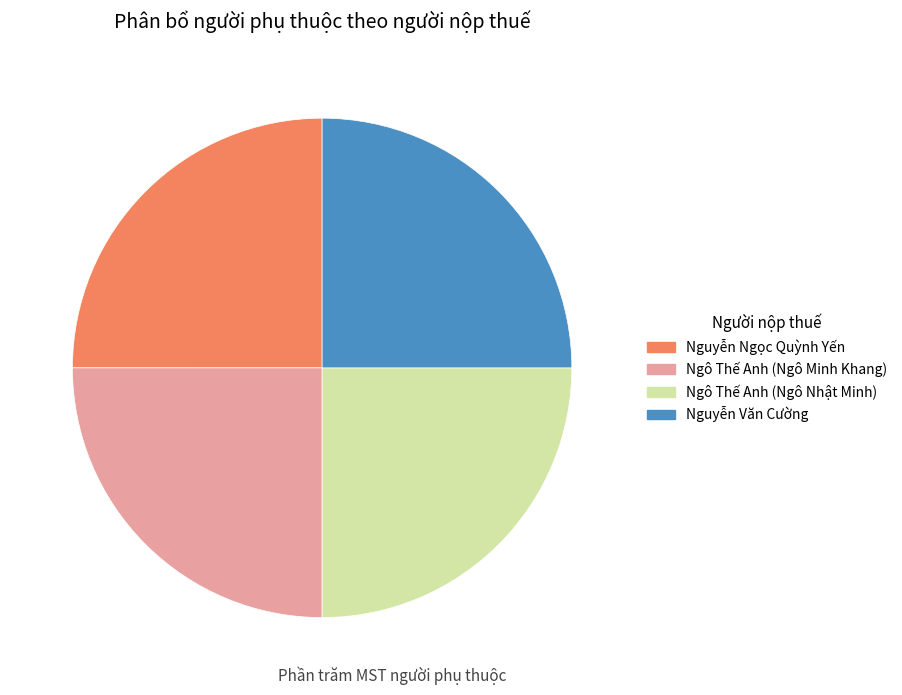

The Nguyễn Ngọc Quỳnh Yến slice represents 25% of the pie. True or false?

True